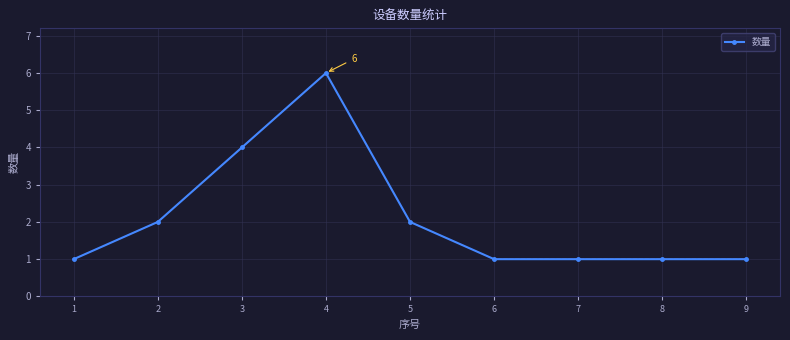

What is the ratio of the value at 4 to the value at 6?

6.0